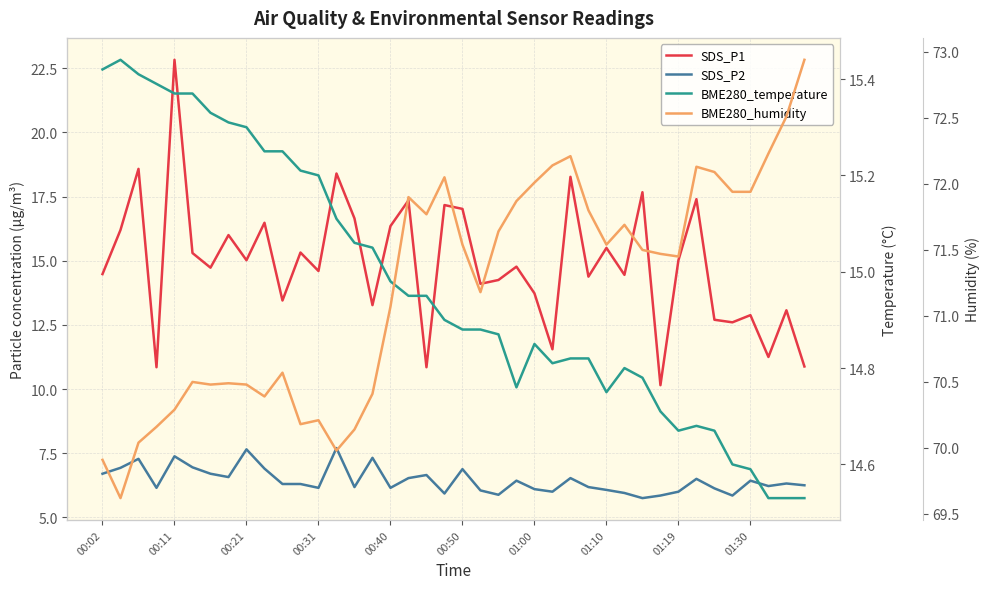

Reading right to left, transcribe all the data shown in this chart.

SDS_P1: 10.9	13.1	11.2	12.9	12.6	12.7	17.4	15.0	10.2	17.7	14.4	15.5	14.4	18.3	11.6	13.7	14.8	14.2	14.1	17.0	17.2	10.8	17.4	16.4	13.3	16.6	18.4	14.6	15.3	13.4	16.5	15.0	16.0	14.7	15.3	22.8	10.8	18.6	16.2	14.5
SDS_P2: 6.2	6.3	6.2	6.4	5.8	6.1	6.5	6.0	5.8	5.8	6.0	6.1	6.2	6.5	6.0	6.1	6.4	5.9	6.0	6.9	5.9	6.7	6.5	6.2	7.3	6.2	7.7	6.2	6.3	6.3	6.9	7.7	6.6	6.7	7.0	7.4	6.2	7.3	6.9	6.7
BME280_temperature: 14.5	14.5	14.5	14.6	14.6	14.7	14.7	14.7	14.7	14.8	14.8	14.8	14.8	14.8	14.8	14.8	14.8	14.9	14.9	14.9	14.9	14.9	14.9	15.0	15.1	15.1	15.1	15.2	15.2	15.2	15.2	15.3	15.3	15.3	15.4	15.4	15.4	15.4	15.4	15.4
BME280_humidity: 72.9	72.5	72.2	71.9	71.9	72.1	72.1	71.5	71.5	71.5	71.7	71.5	71.8	72.2	72.1	72.0	71.9	71.6	71.2	71.5	72.0	71.8	71.9	71.1	70.4	70.1	70.0	70.2	70.2	70.6	70.4	70.5	70.5	70.5	70.5	70.3	70.2	70.0	69.6	69.9